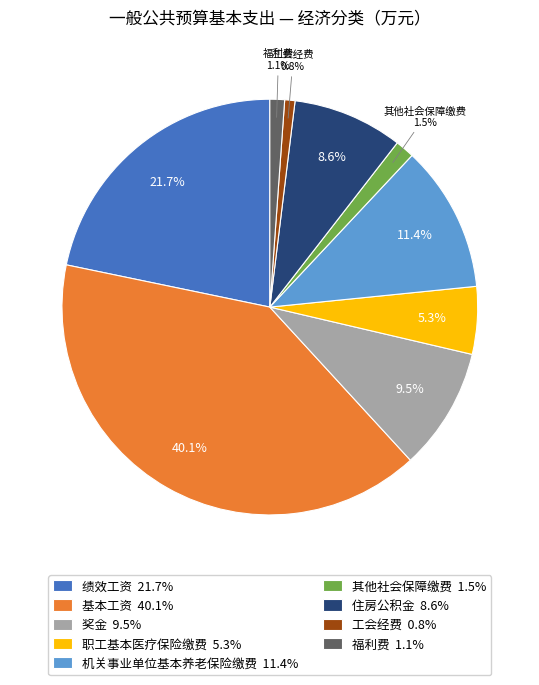

Which has a higher value, 工会经费 or 其他社会保障缴费?

其他社会保障缴费